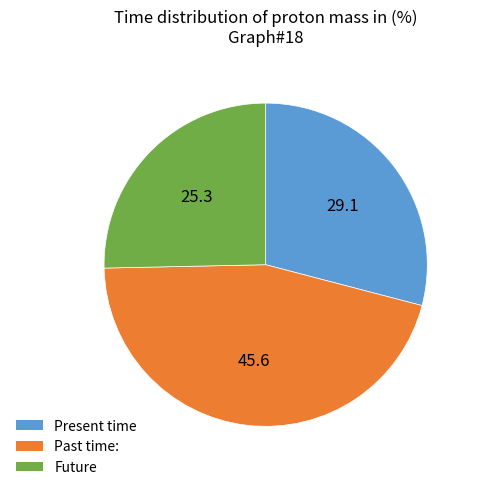

What is the largest slice in the pie chart?

Past time: